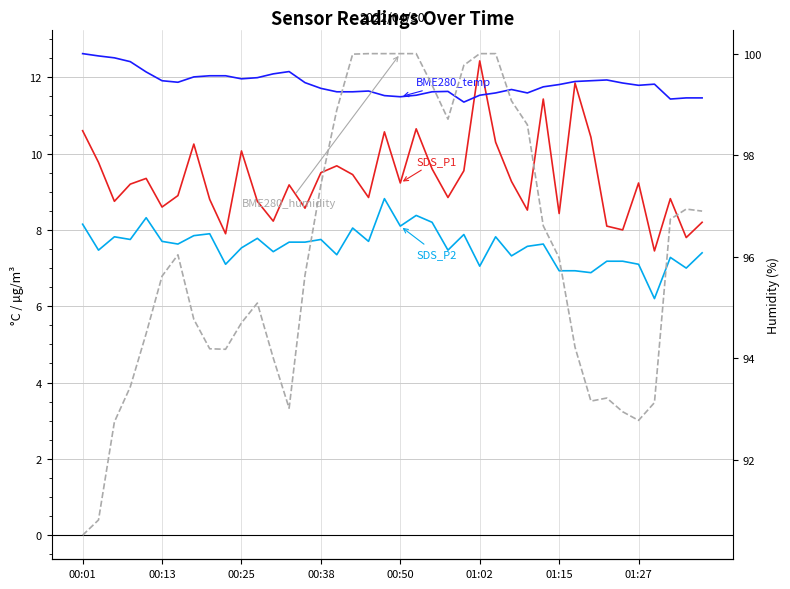

True or false: SDS_P2 and BME280_temperature cross at least once.

False